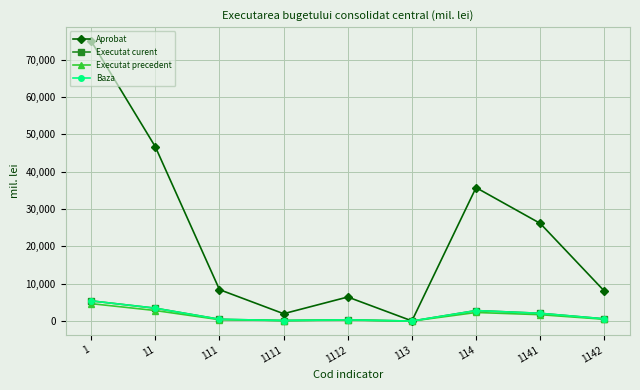

How many data points in Aprobat are above 8419?

5